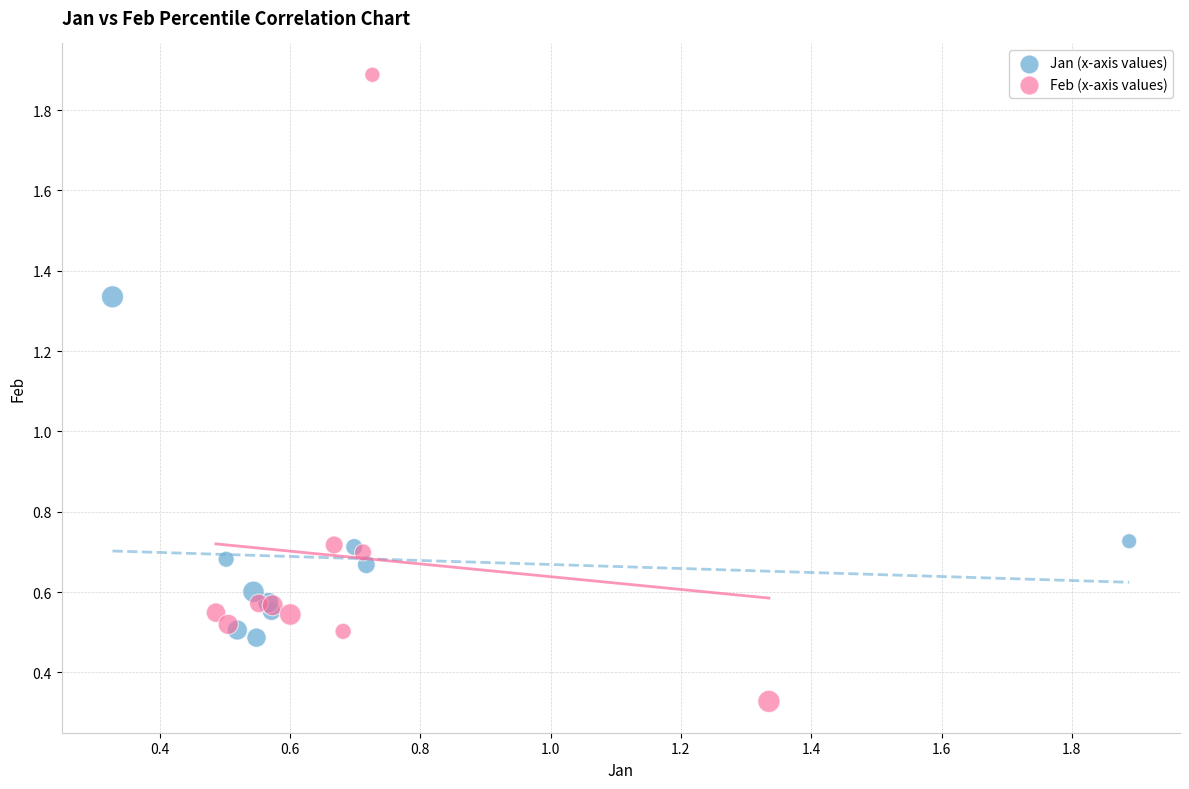

Which series contains the lowest Y value?

Feb (x-axis values)